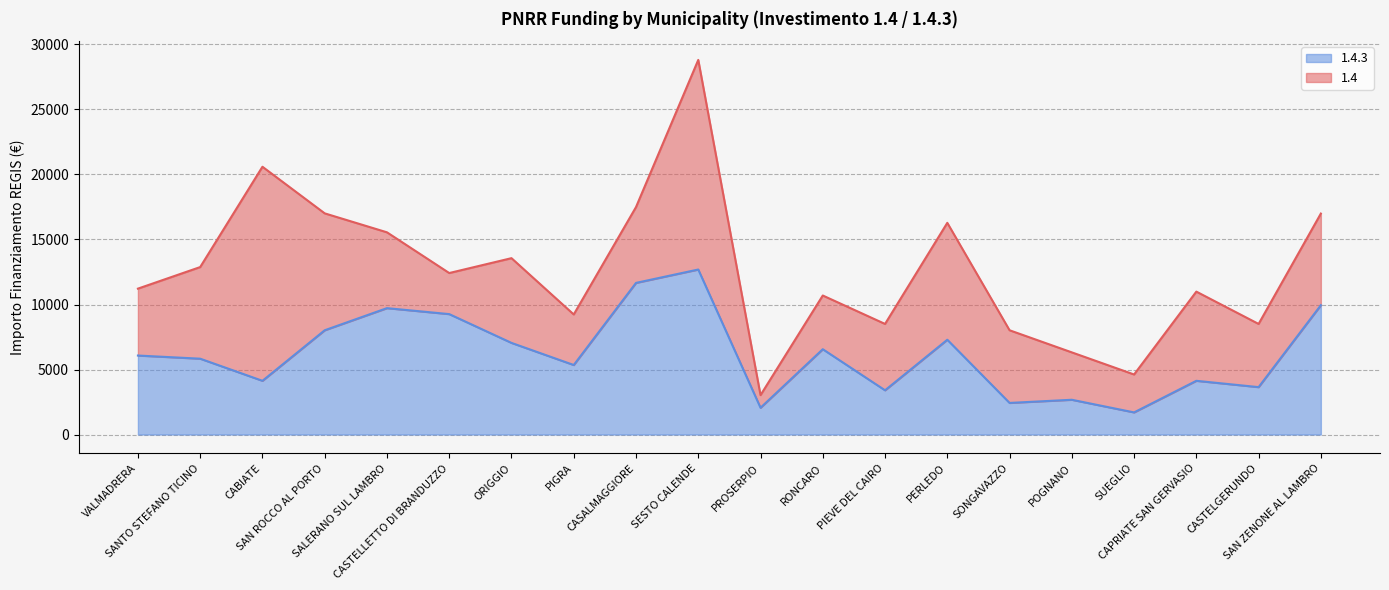

How many lines are shown in the chart?

2